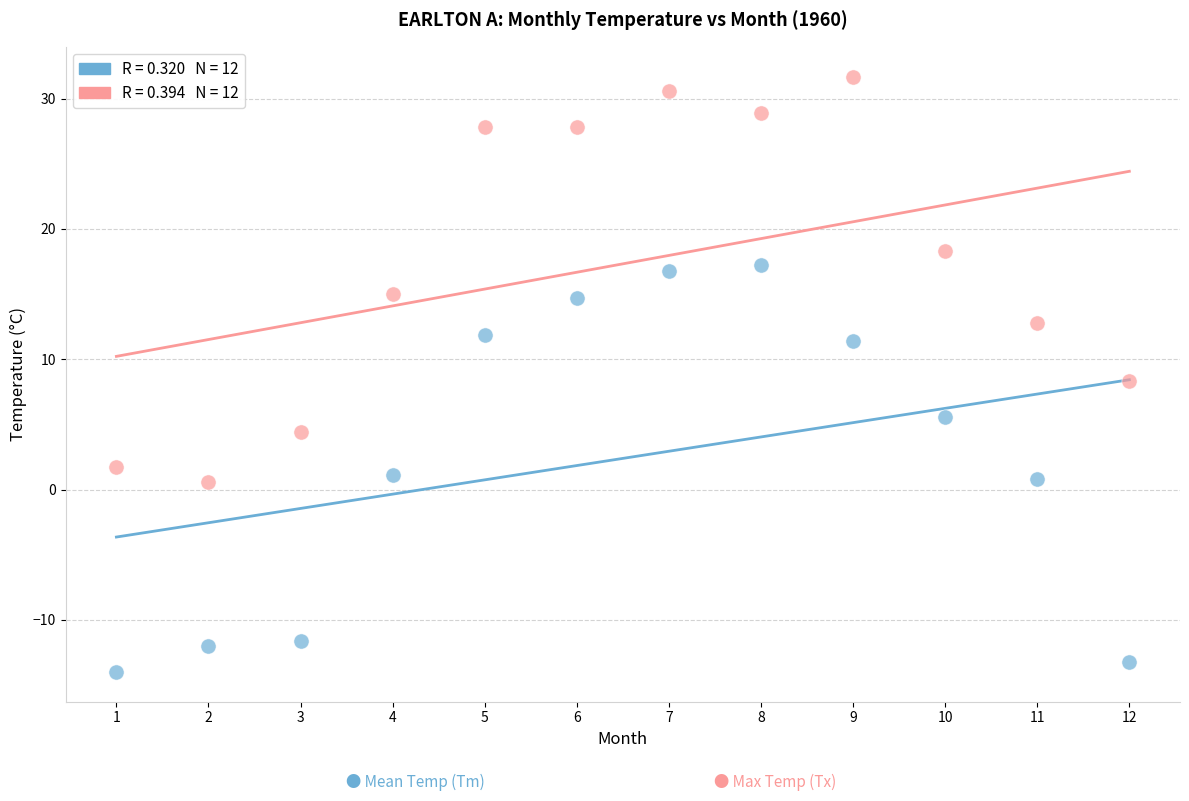

Across all data points, what is the range of X values (max minus min)?

11.0